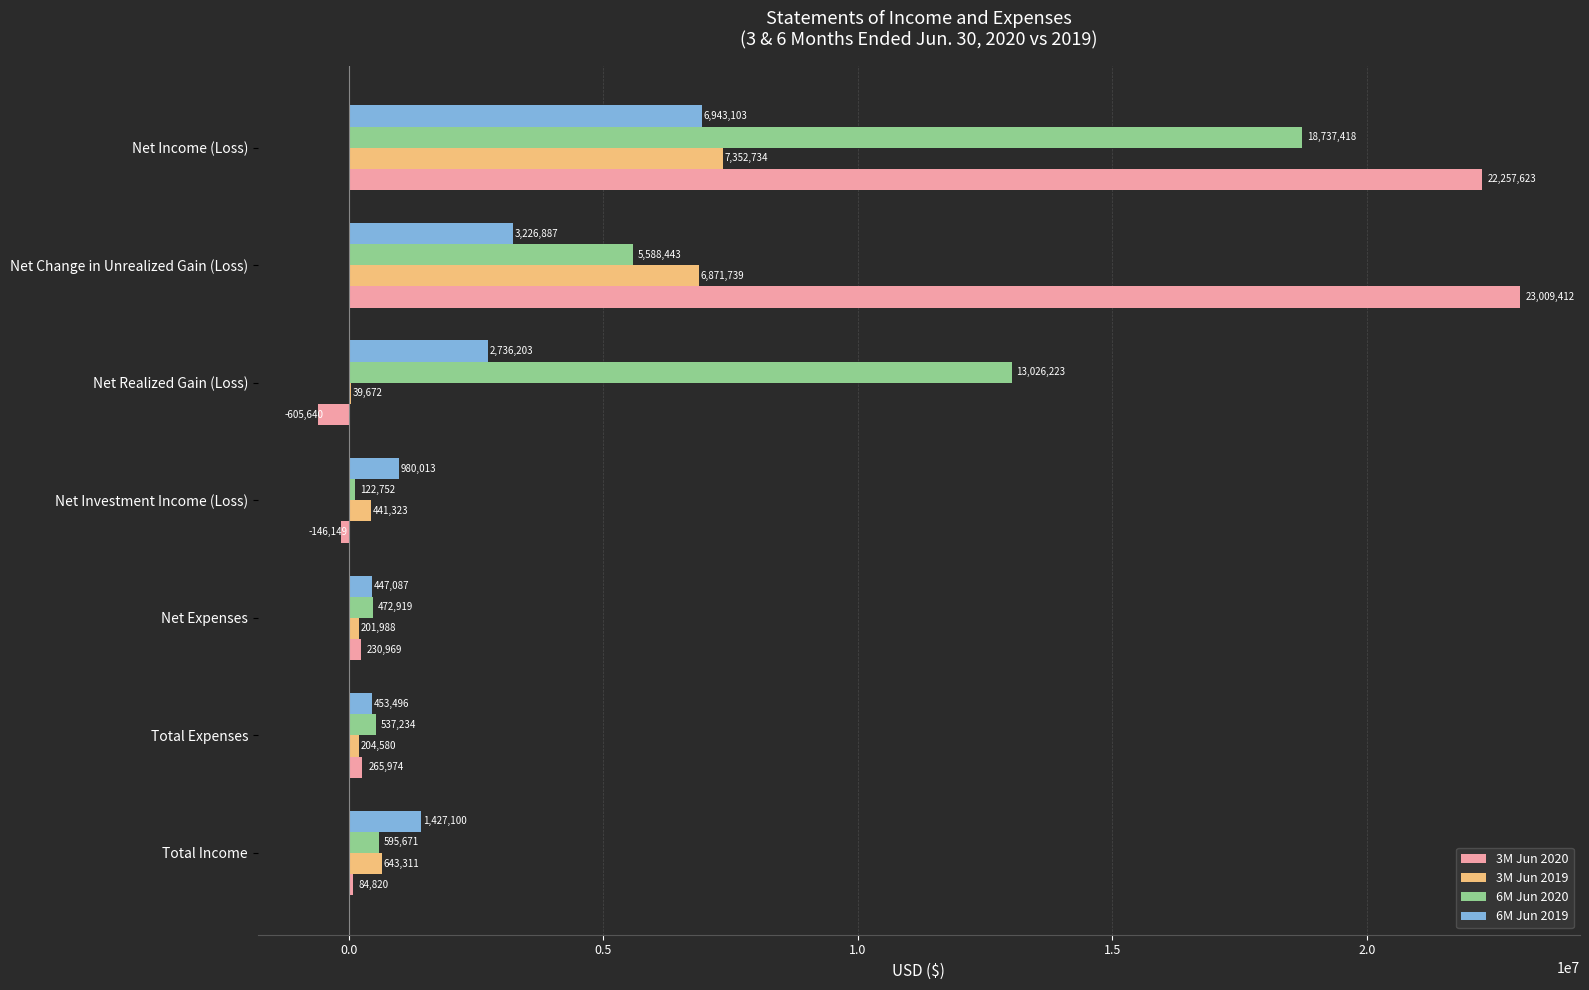

Which series has the largest total across all categories?

3M Jun 2020